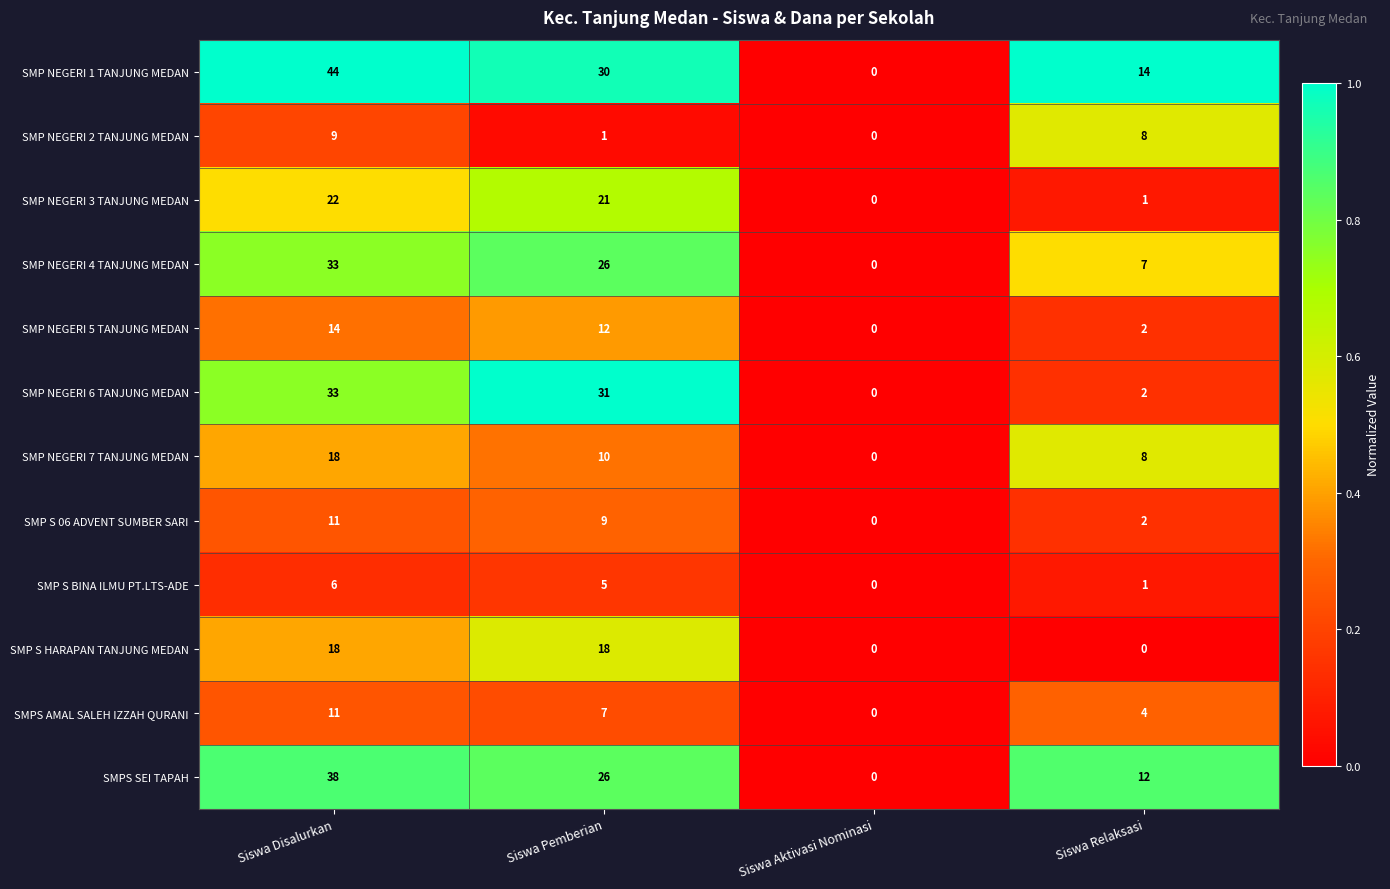

The value of SMPS SEI TAPAH at Siswa Pemberian is 26. True or false?

True